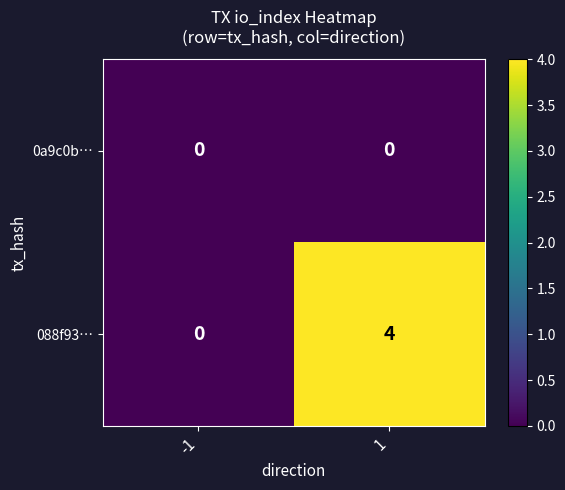

At which category is the sum across all series the highest?

1